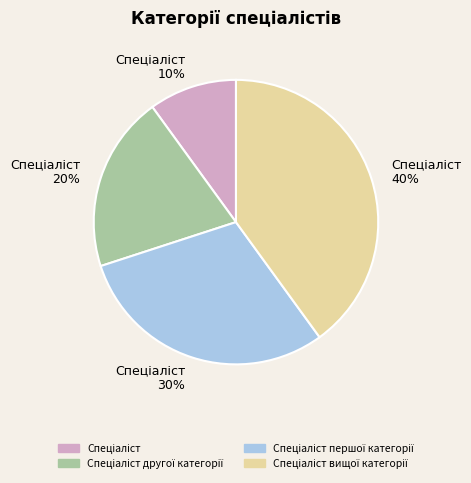

Is there a majority slice in this chart?

No